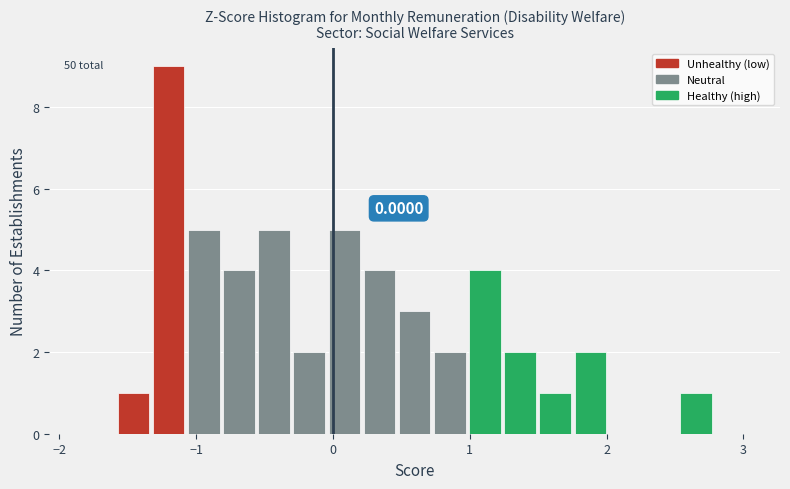

Around what value on the x-axis is the tallest bar? Give the approximate position of its centre, as read against the axis.

-1.2